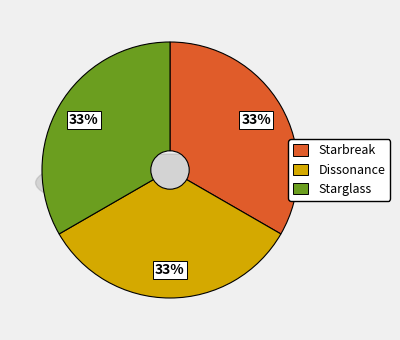

Is Dissonance the majority of the pie?

No